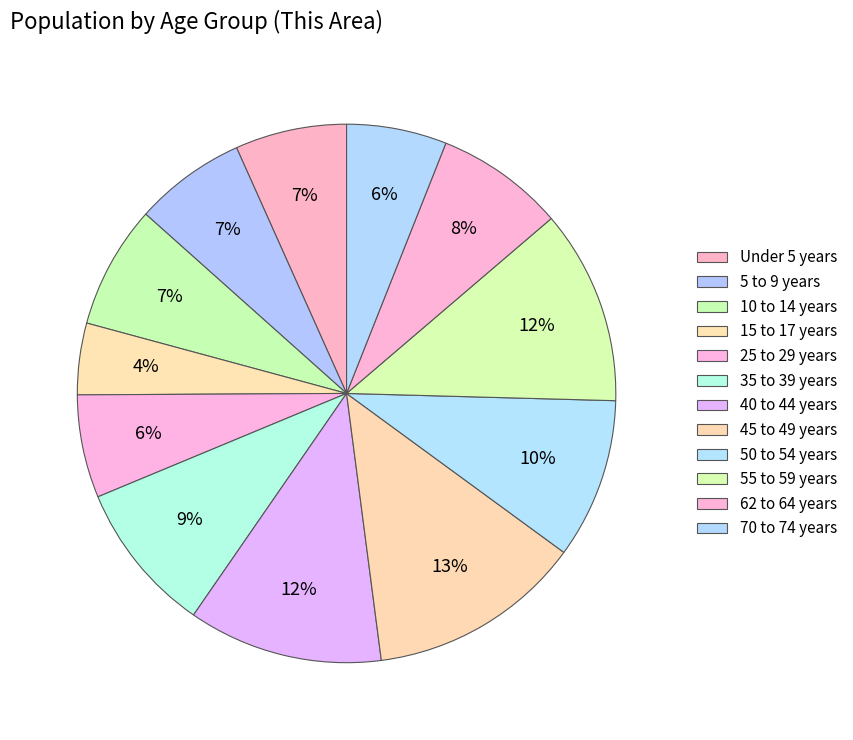

What percentage is the Under 5 years slice, to the nearest percent?

7%